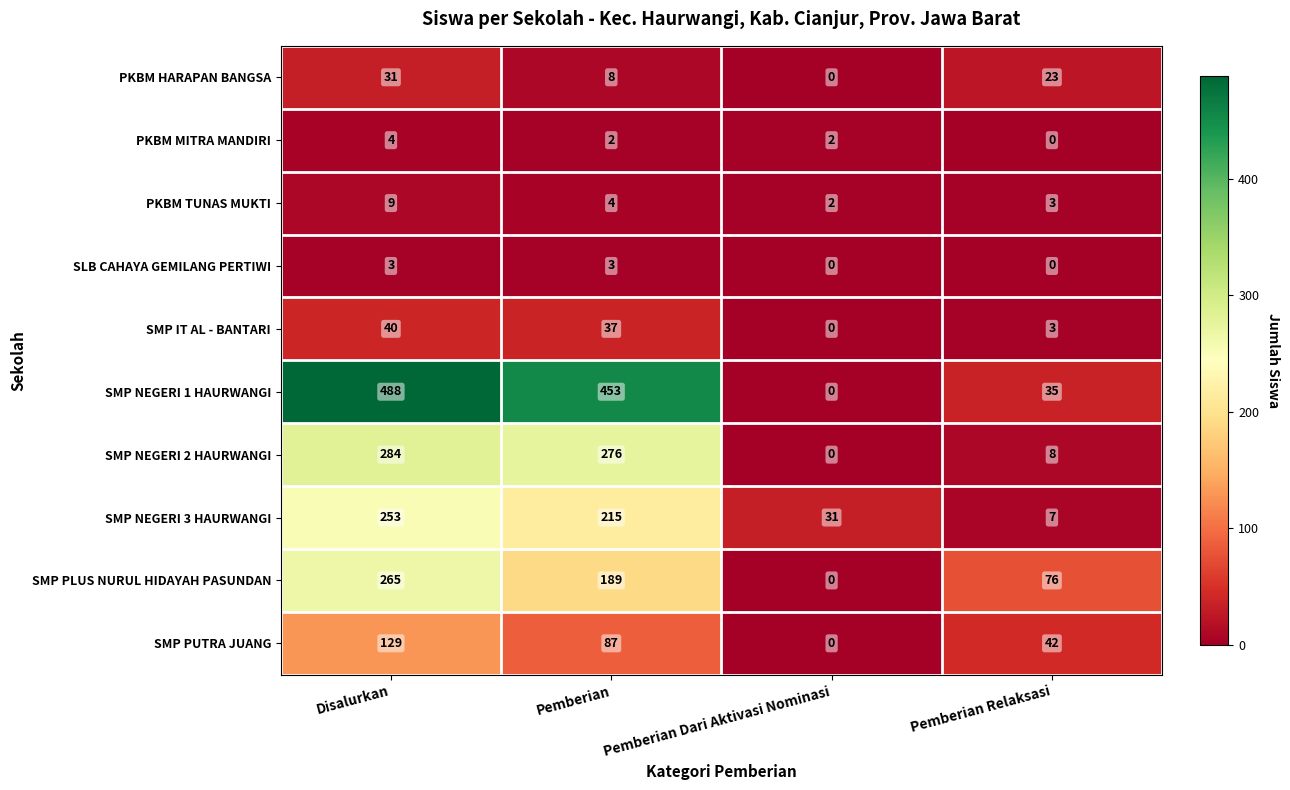

At which category is the sum across all series the highest?

Disalurkan